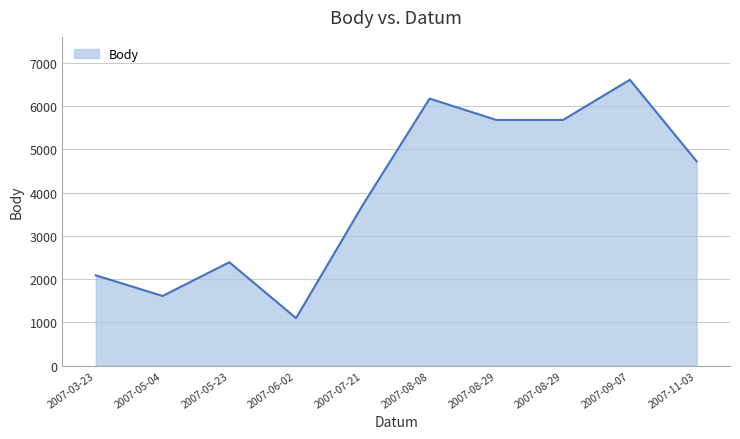

Does the chart have visible grid lines?

Yes